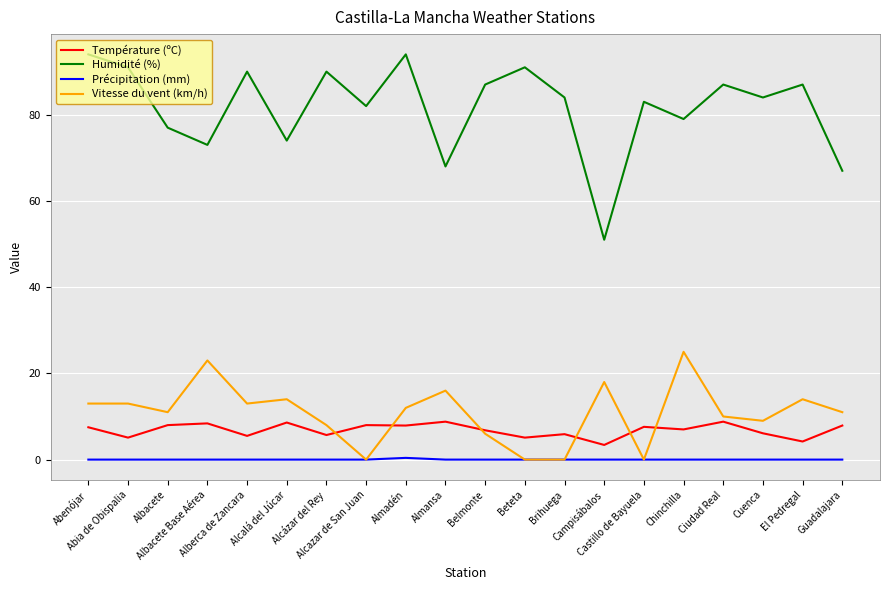

True or false: Précipitation (mm) has a value of 0.0 at Alcázar del Rey.

True